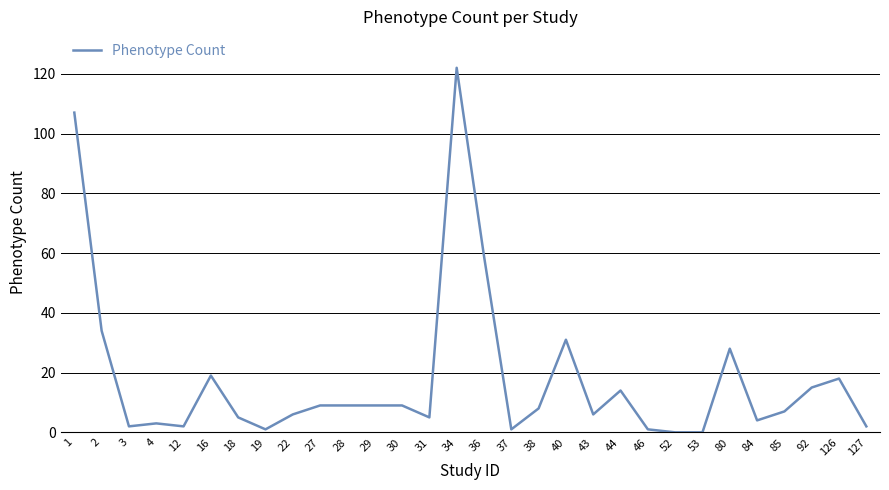

The value at 31 is 5. True or false?

True